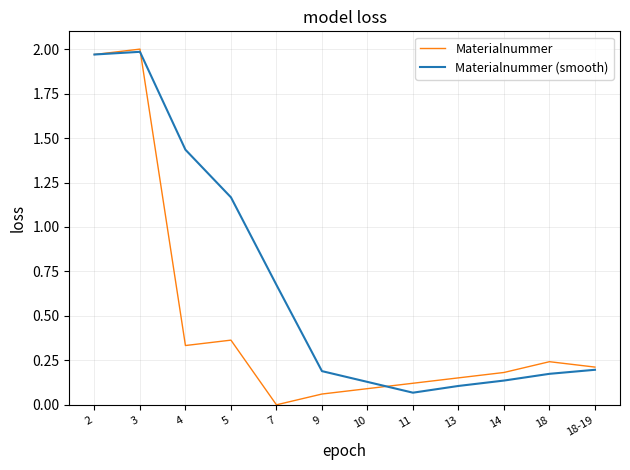

Rank the series by their average value, from lowest to highest.

Materialnummer, Materialnummer (smooth)